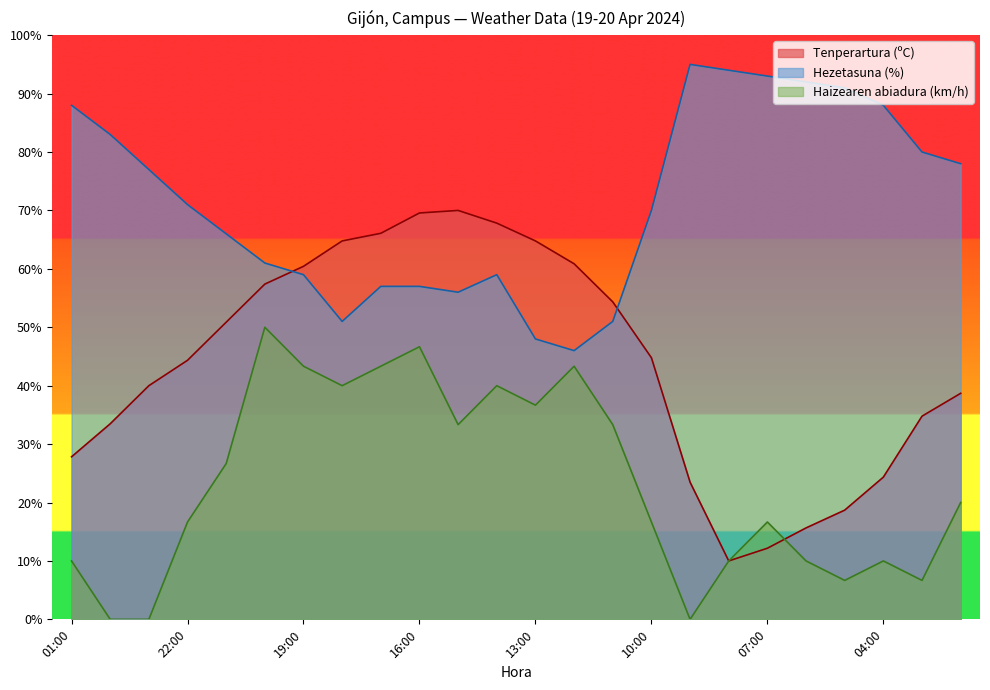

Which series changed the most between 22:00 and 15:00?

Tenperartura (ºC)